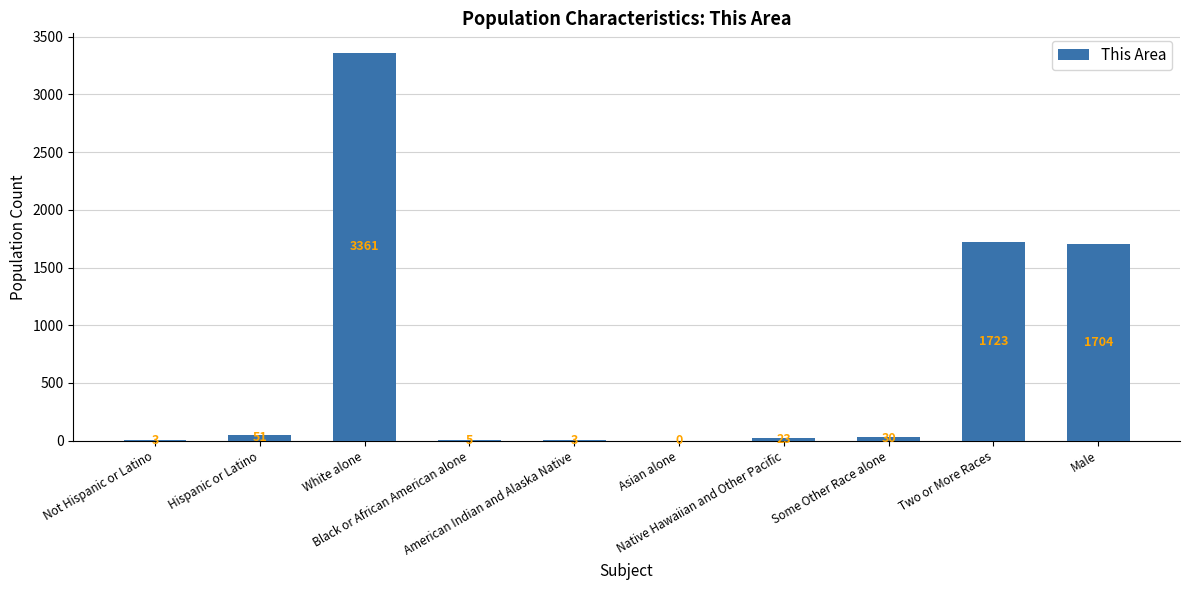

What is the sum of all values?

6903